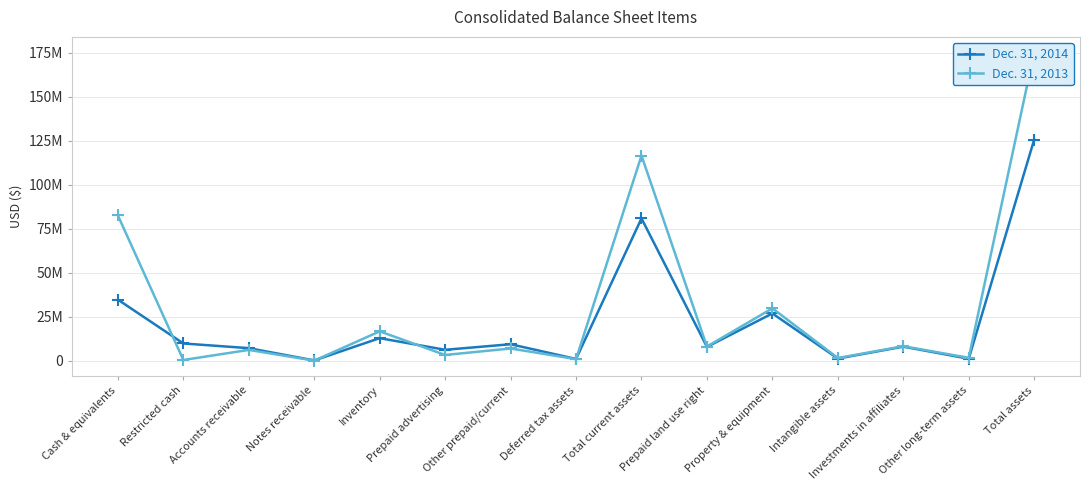

Which series has the largest total across all categories?

Dec. 31, 2013